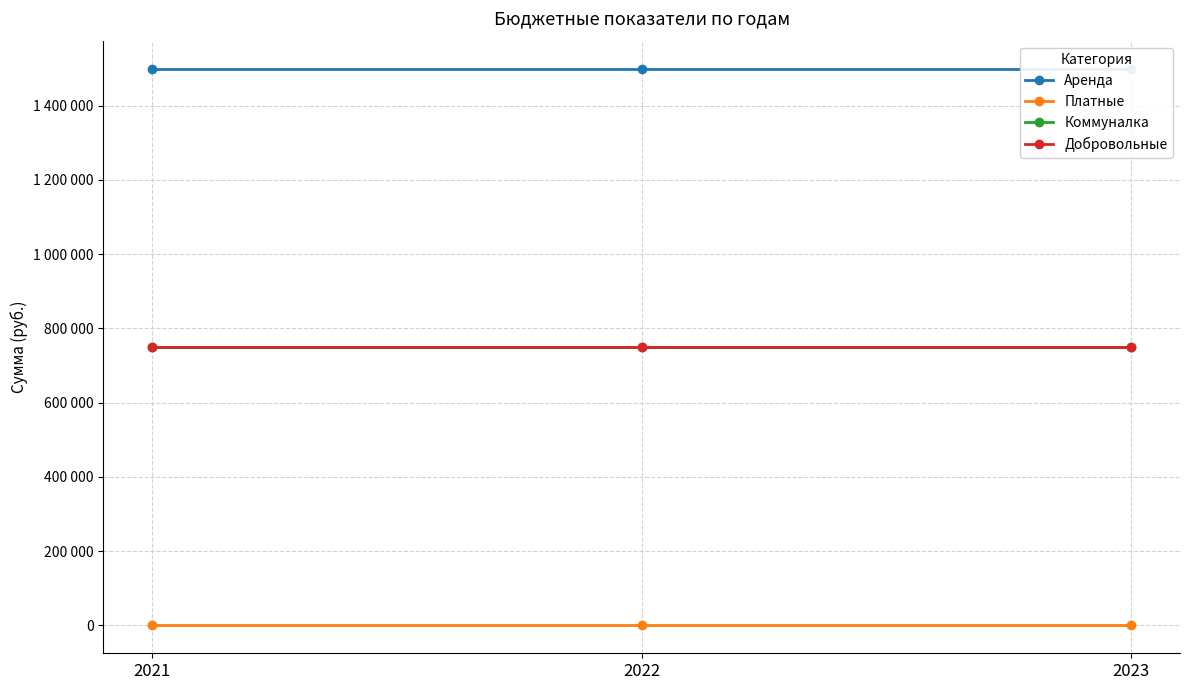

What is the total value across all series at 2022?

3000000